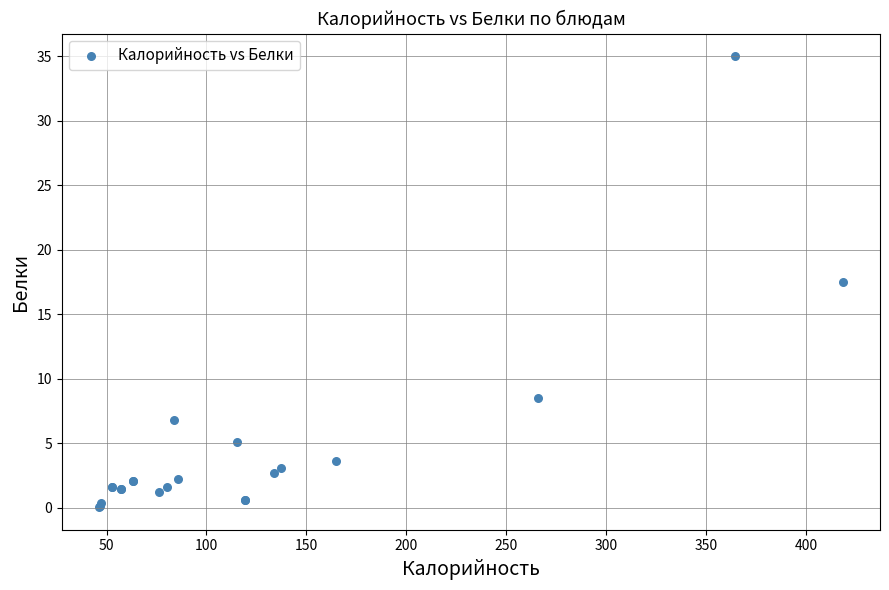

What Y value in the scatter plot is closest to 17?

17.5